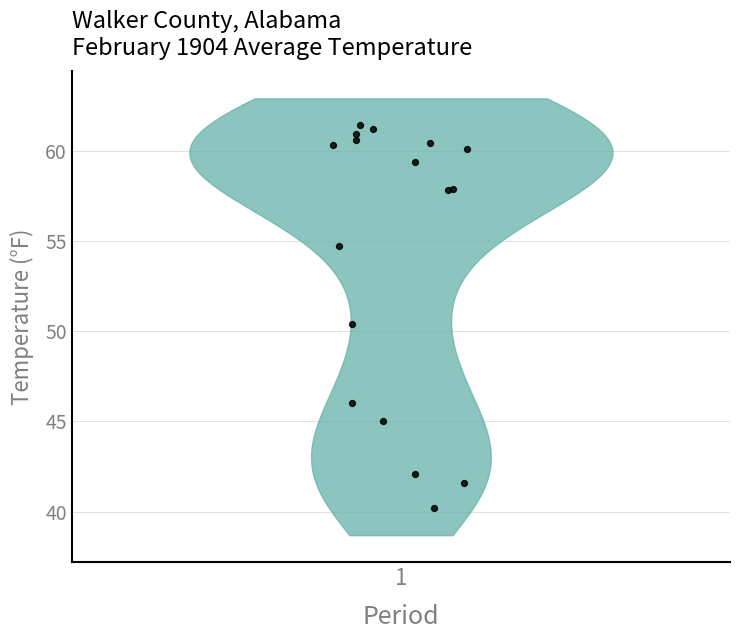

What Y value in the scatter plot is closest to 50?

50.4